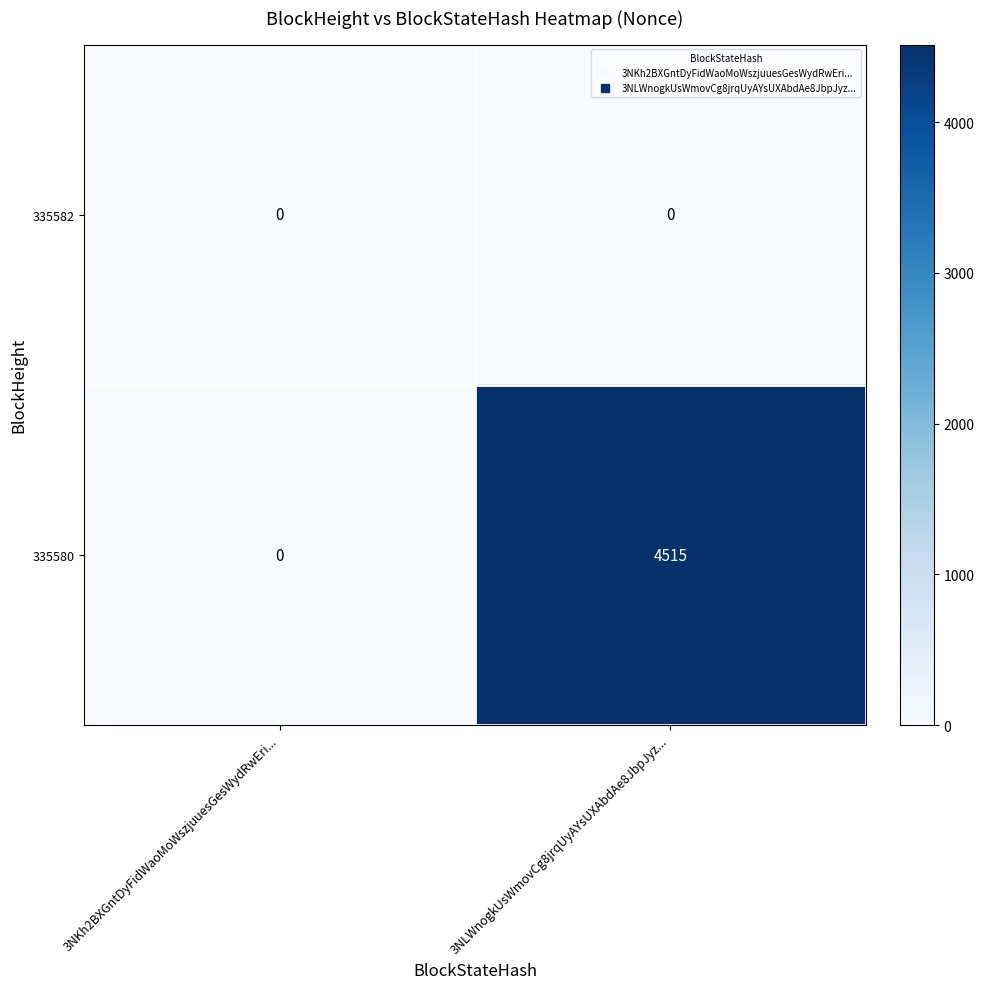

Rank the series at 3NLWnogkUsWmovCg8jrqUyAYsUXAbdAe8JbpJyz... from highest to lowest value.

335580, 335582